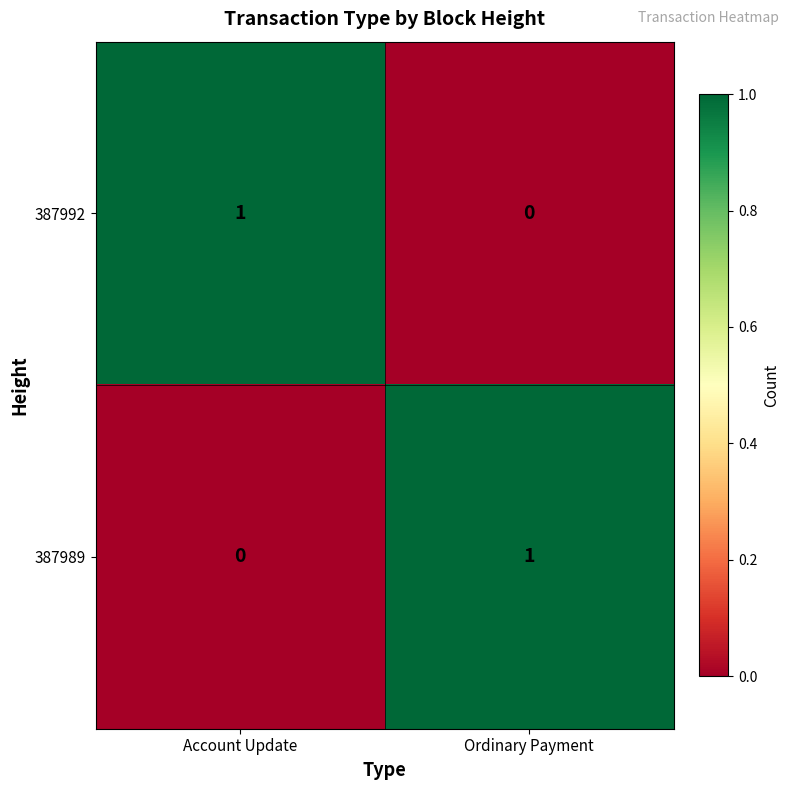

Reading left to right, what are all the values shown in this chart?

387992: Account Update=1	Ordinary Payment=0
387989: Account Update=0	Ordinary Payment=1